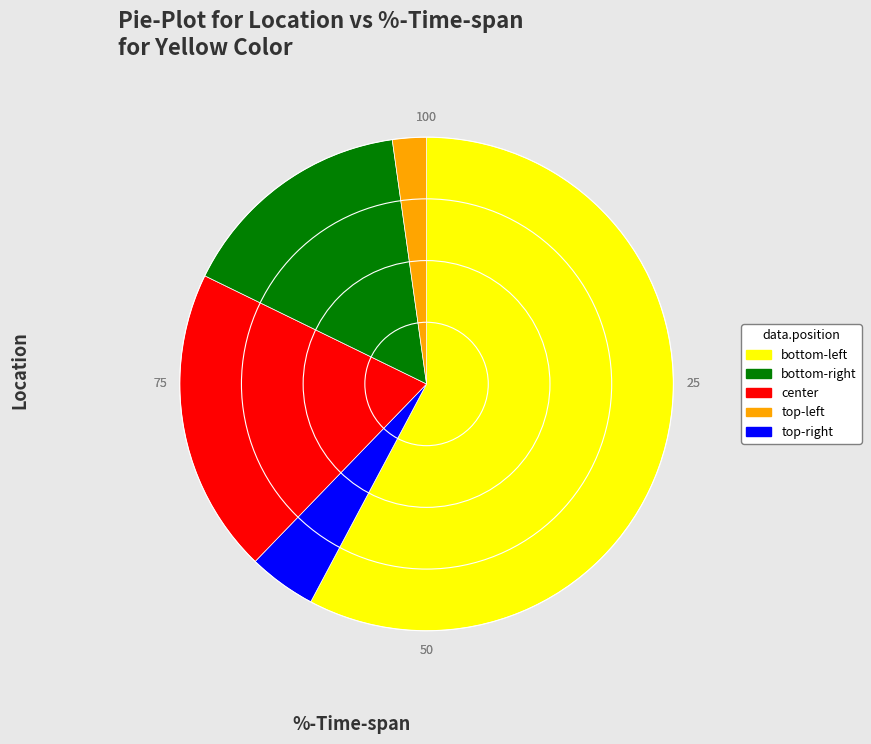

Does any single category account for the majority?

Yes